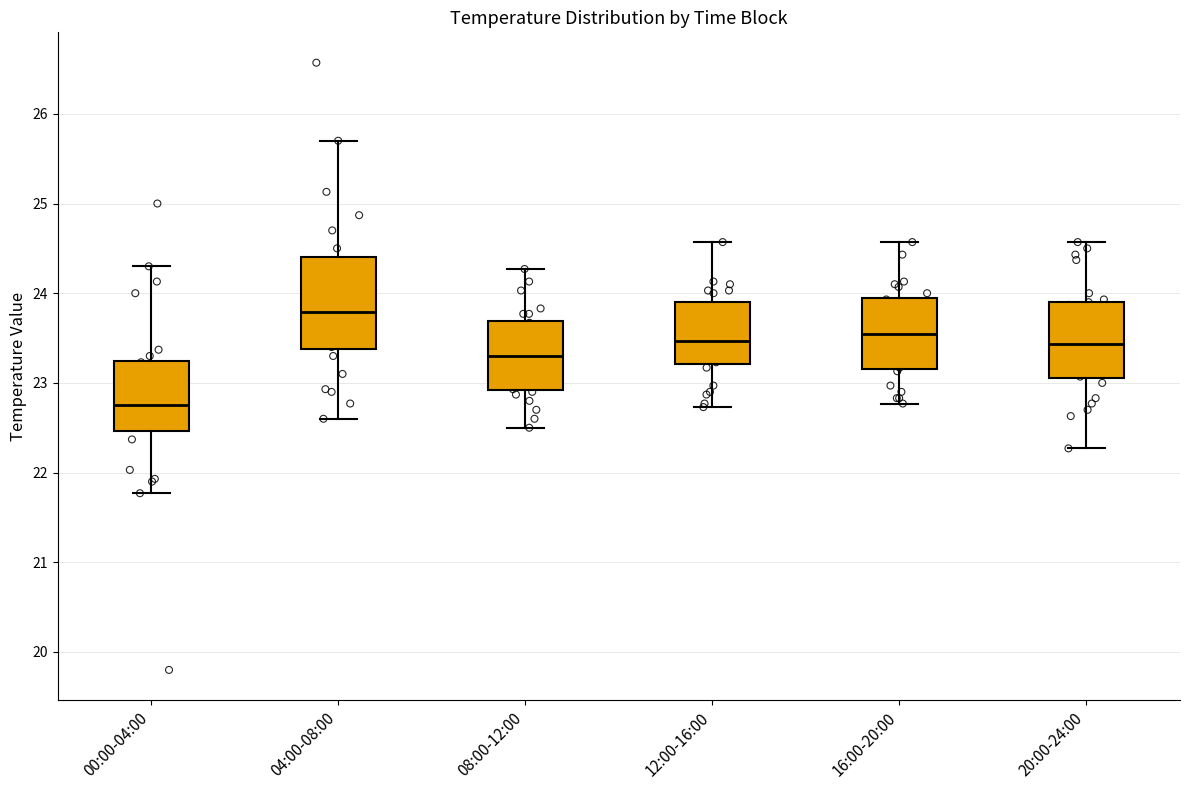

Comparing the boxes themselves (not the whiskers), which one is the tallest?

04:00-08:00